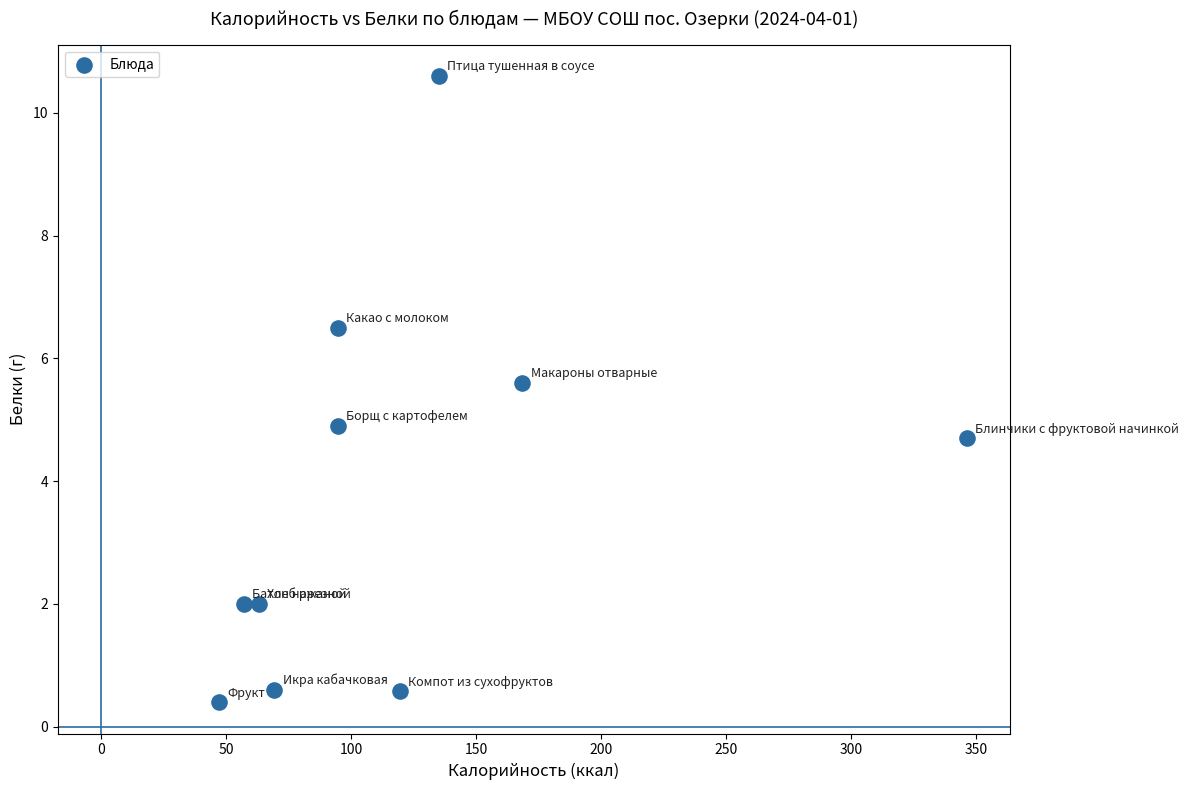

What is the range of Y values (max minus min)?

10.2